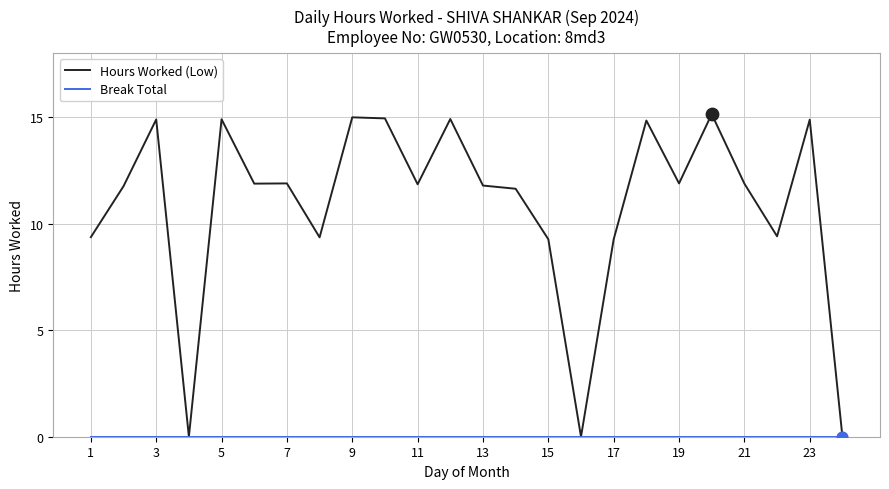

Which series has the largest total across all categories?

Hours Worked (Low)